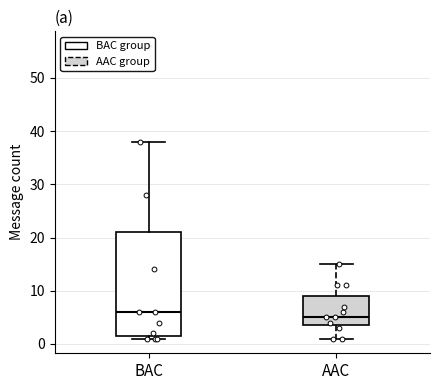

Where is the upper edge of the box for BAC on the y-axis? The values are not printed on the chart, so give them approximately, as read against the axis.

21